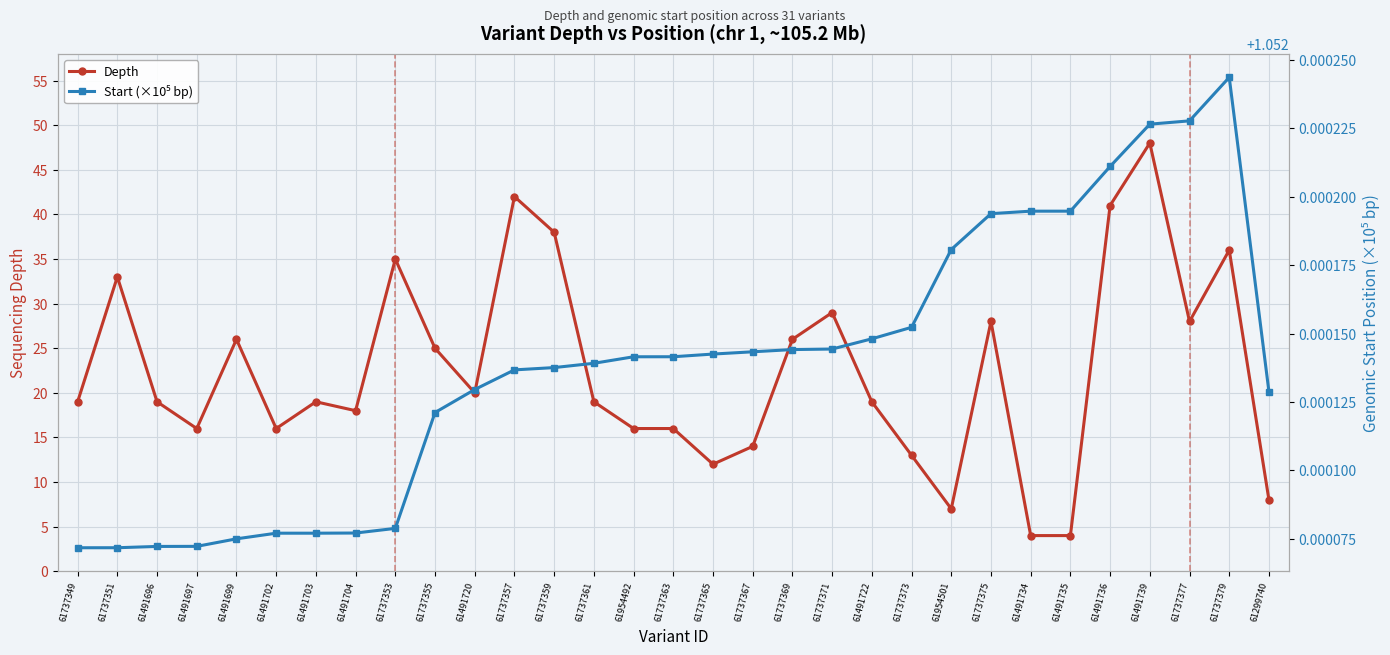

At which label is Depth closest to 26?

61491699